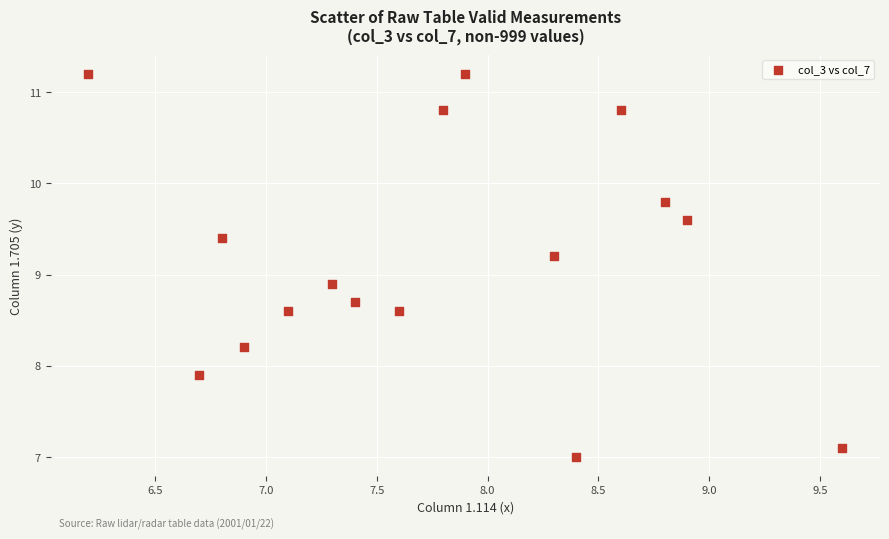

What Y value in the scatter plot is closest to 9?

8.9